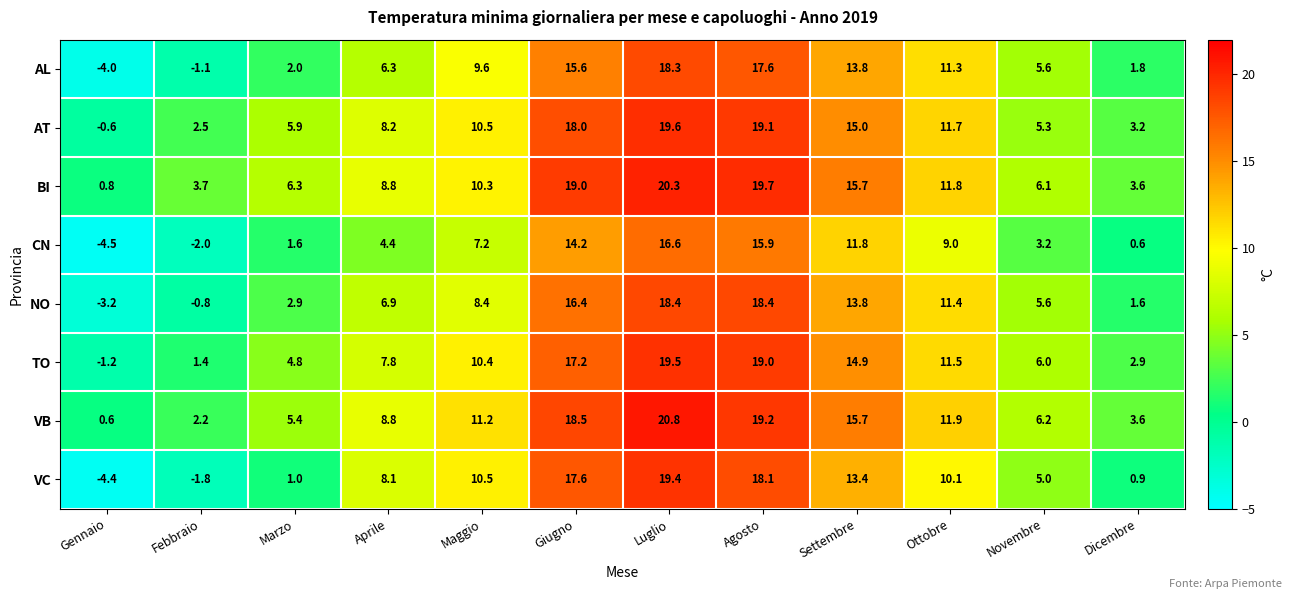

What is the difference between the second highest and minimum values in the VC series?

22.5